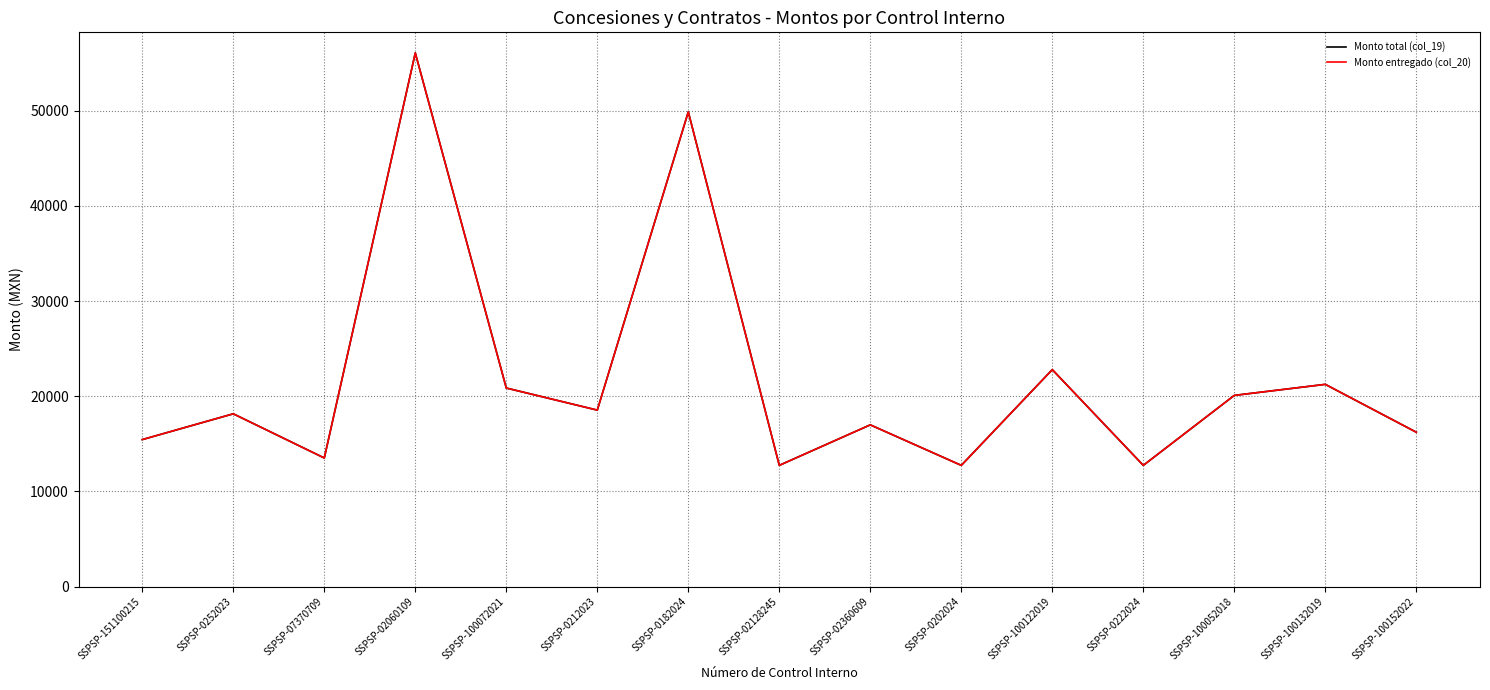

Does the chart have visible grid lines?

Yes